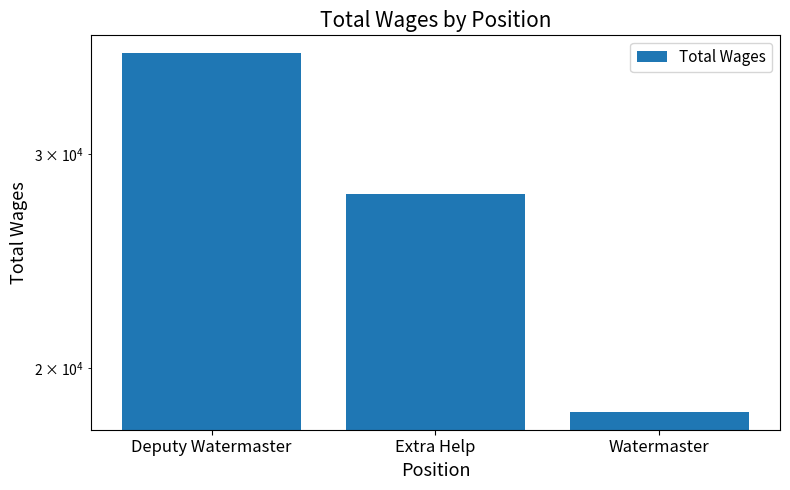

The chart shows a value of 18408 at Watermaster. True or false?

True